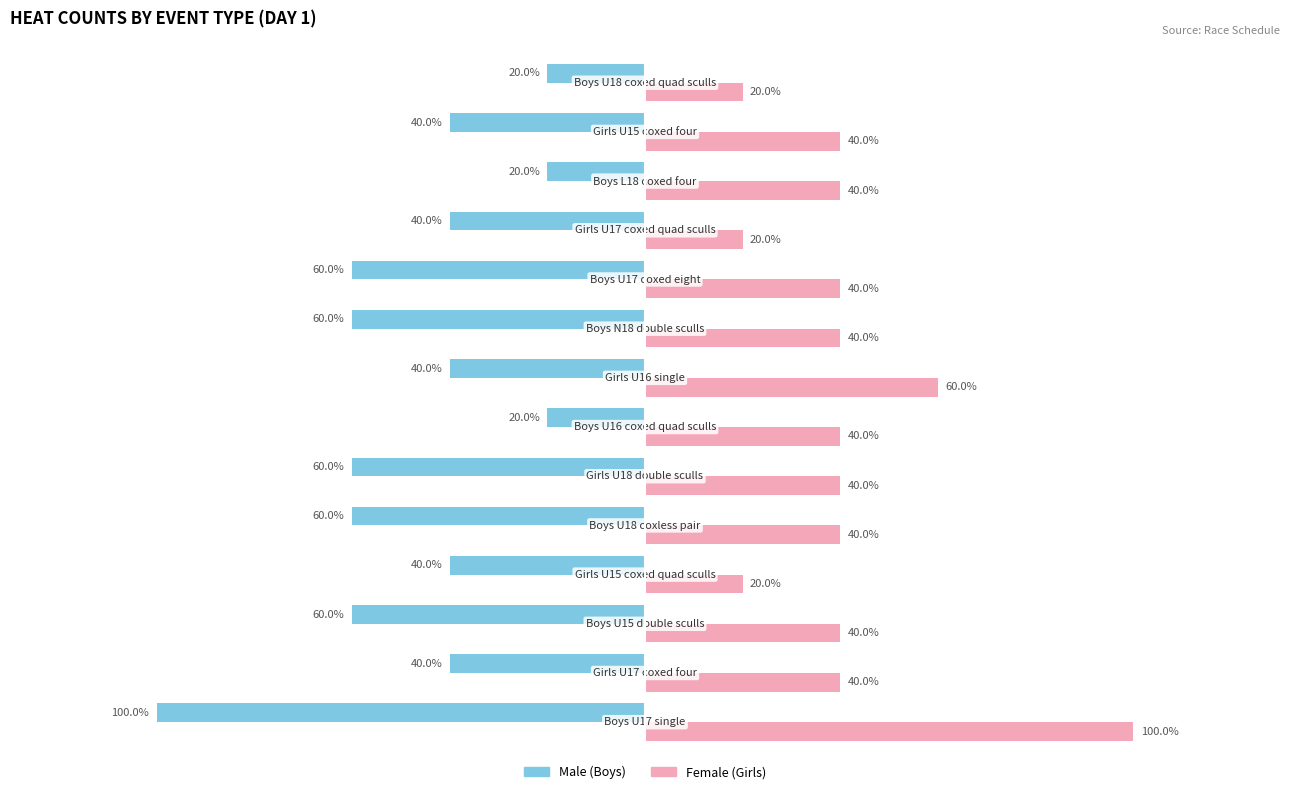

What is the sum of all Female values?

580